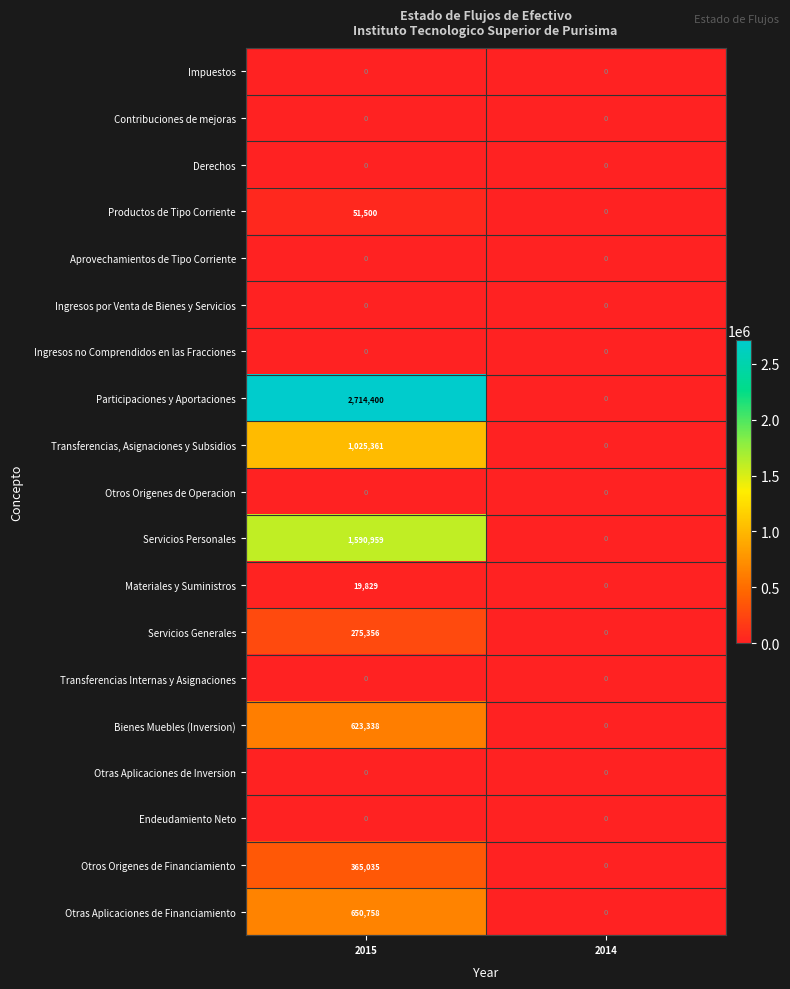

List the labels in order of Participaciones y Aportaciones value, largest first.

2015, 2014